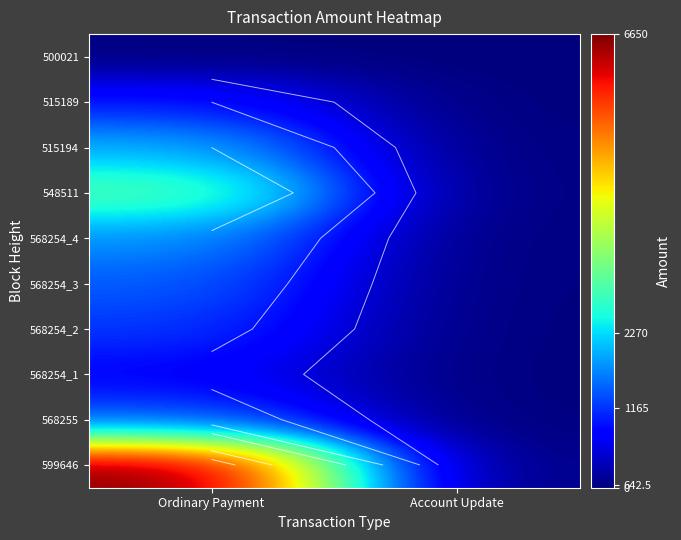

At which category is the sum across all series the highest?

Ordinary Payment